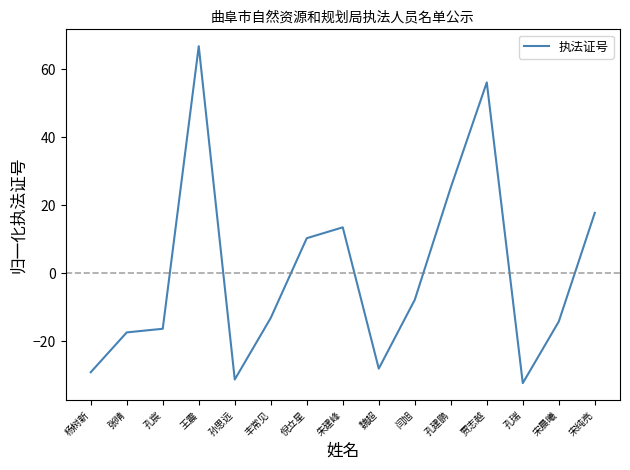

What is the maximum value shown in the chart?

66.7